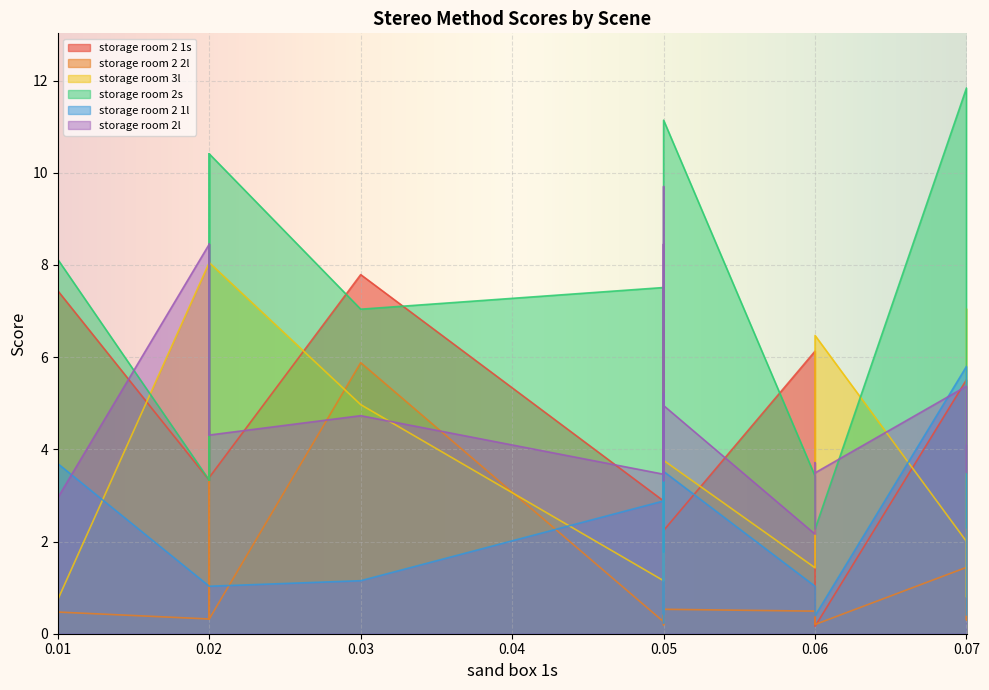

What is the value of the storage room 2l point at the 9th from the left?

3.5